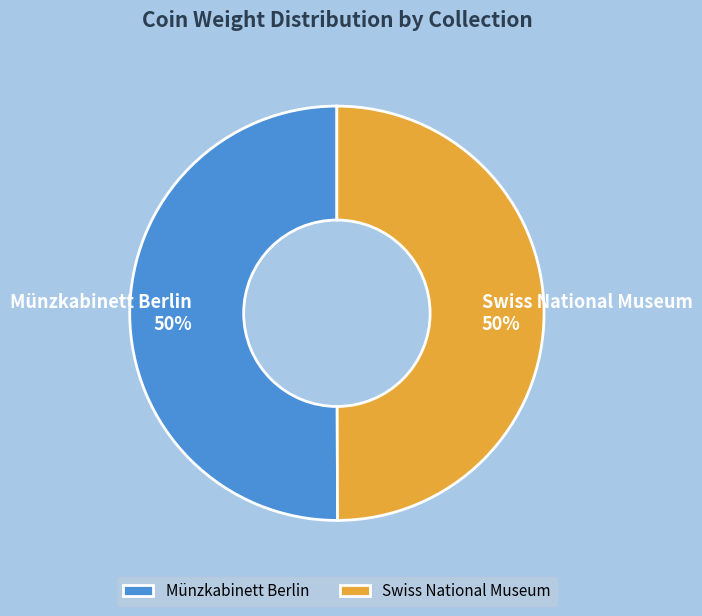

The Münzkabinett Berlin slice represents 60% of the pie. True or false?

False